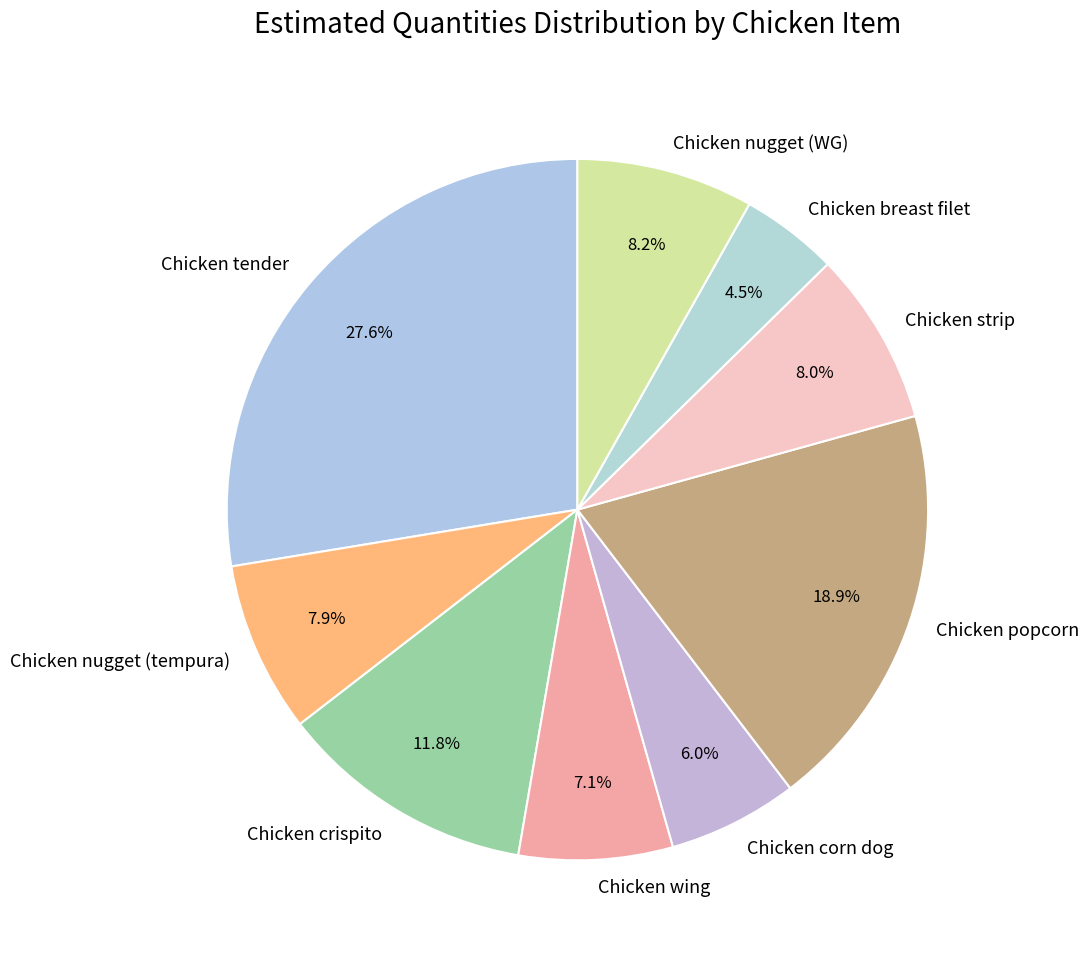

Combined, do Chicken nugget (WG) and Chicken strip account for over 50%?

No